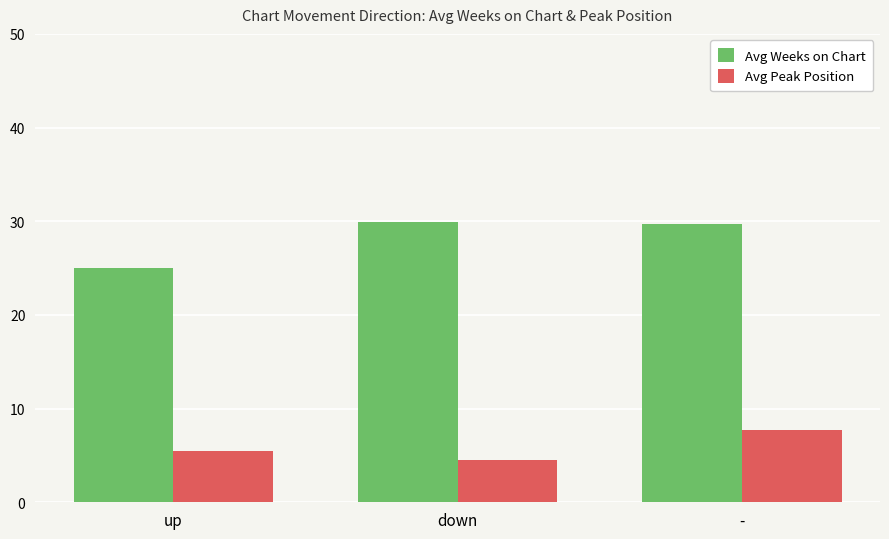

What is the difference between the maximum and minimum values in the Avg Peak Position series?

3.3